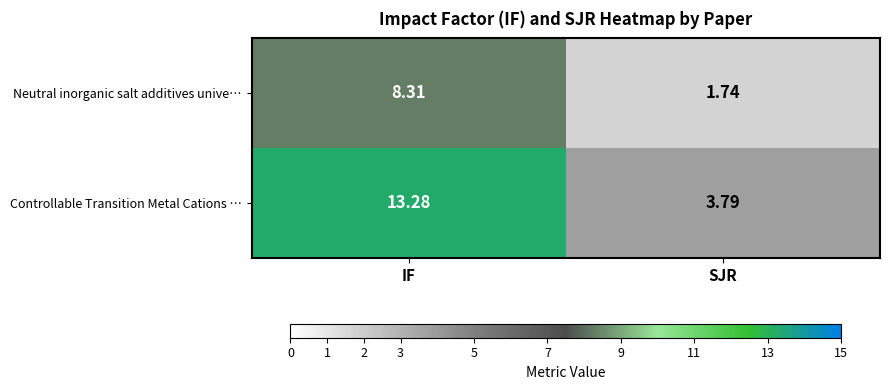

Is the value of Neutral inorganic salt additives unive… at SJR greater than the value of Controllable Transition Metal Cations … at SJR?

No